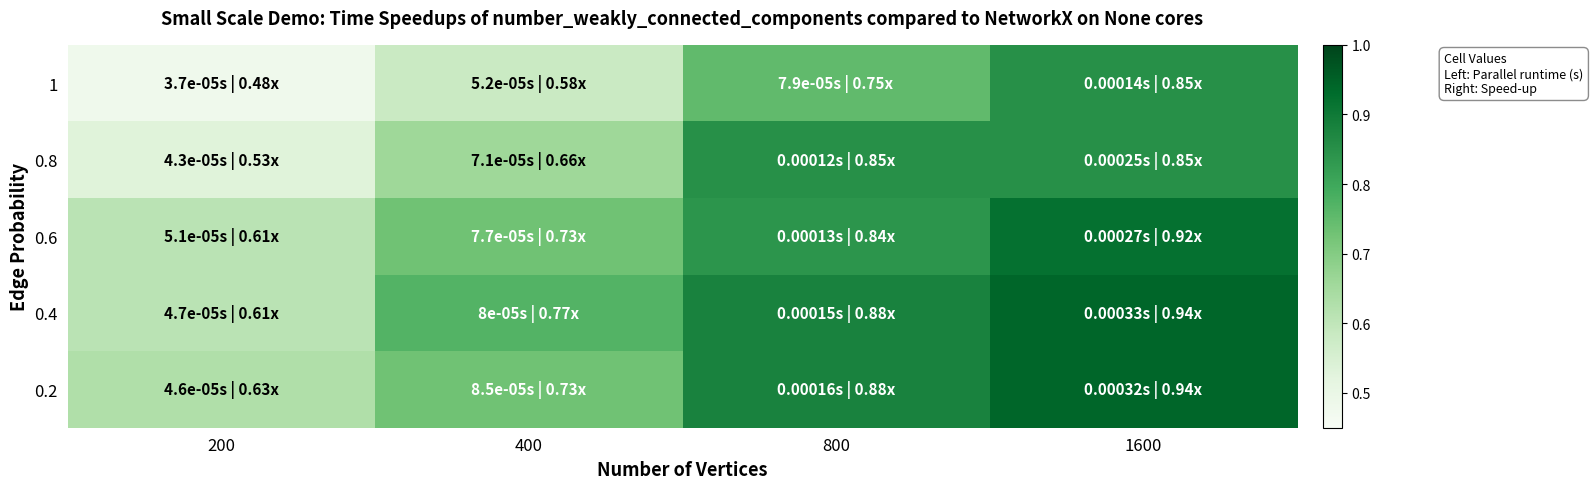

How many series are shown in this chart?

5